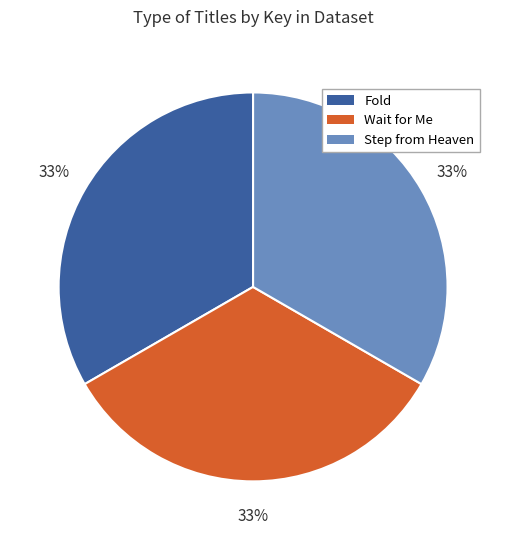

To the nearest percent, what is the average slice percentage?

33%